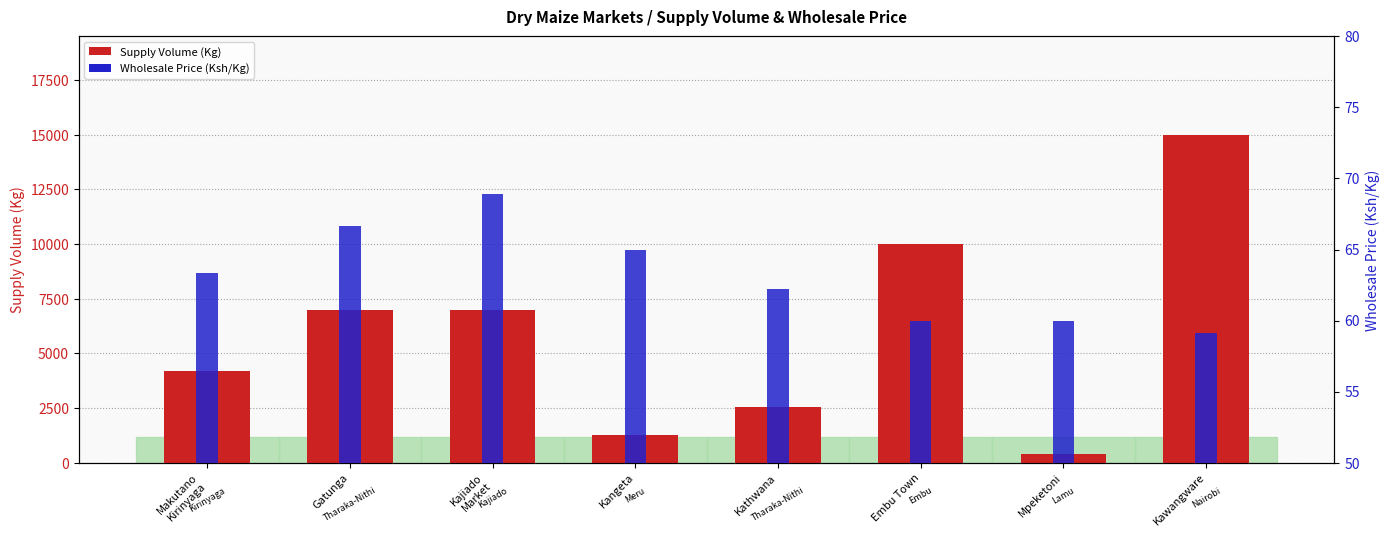

What is the label of the 8th bar from the right?

Makutano
Kirinyaga